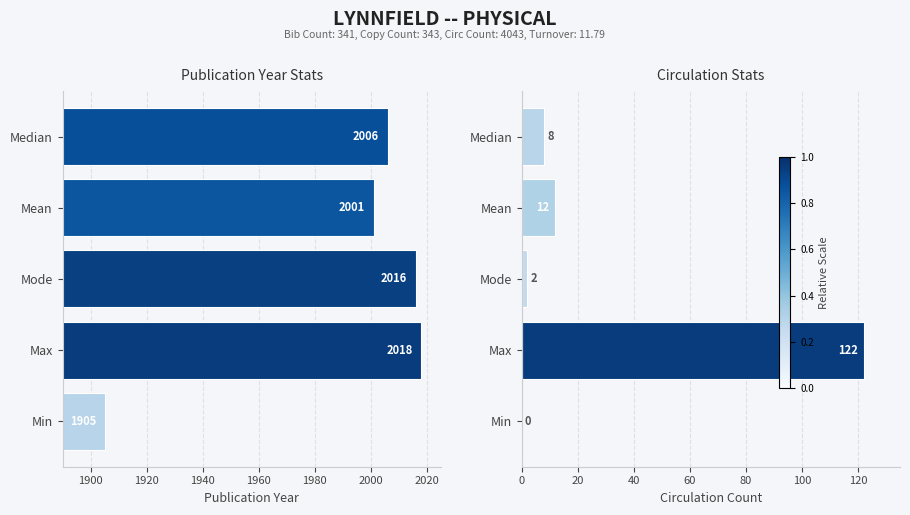

Which series has the largest total across all categories?

Pub Year